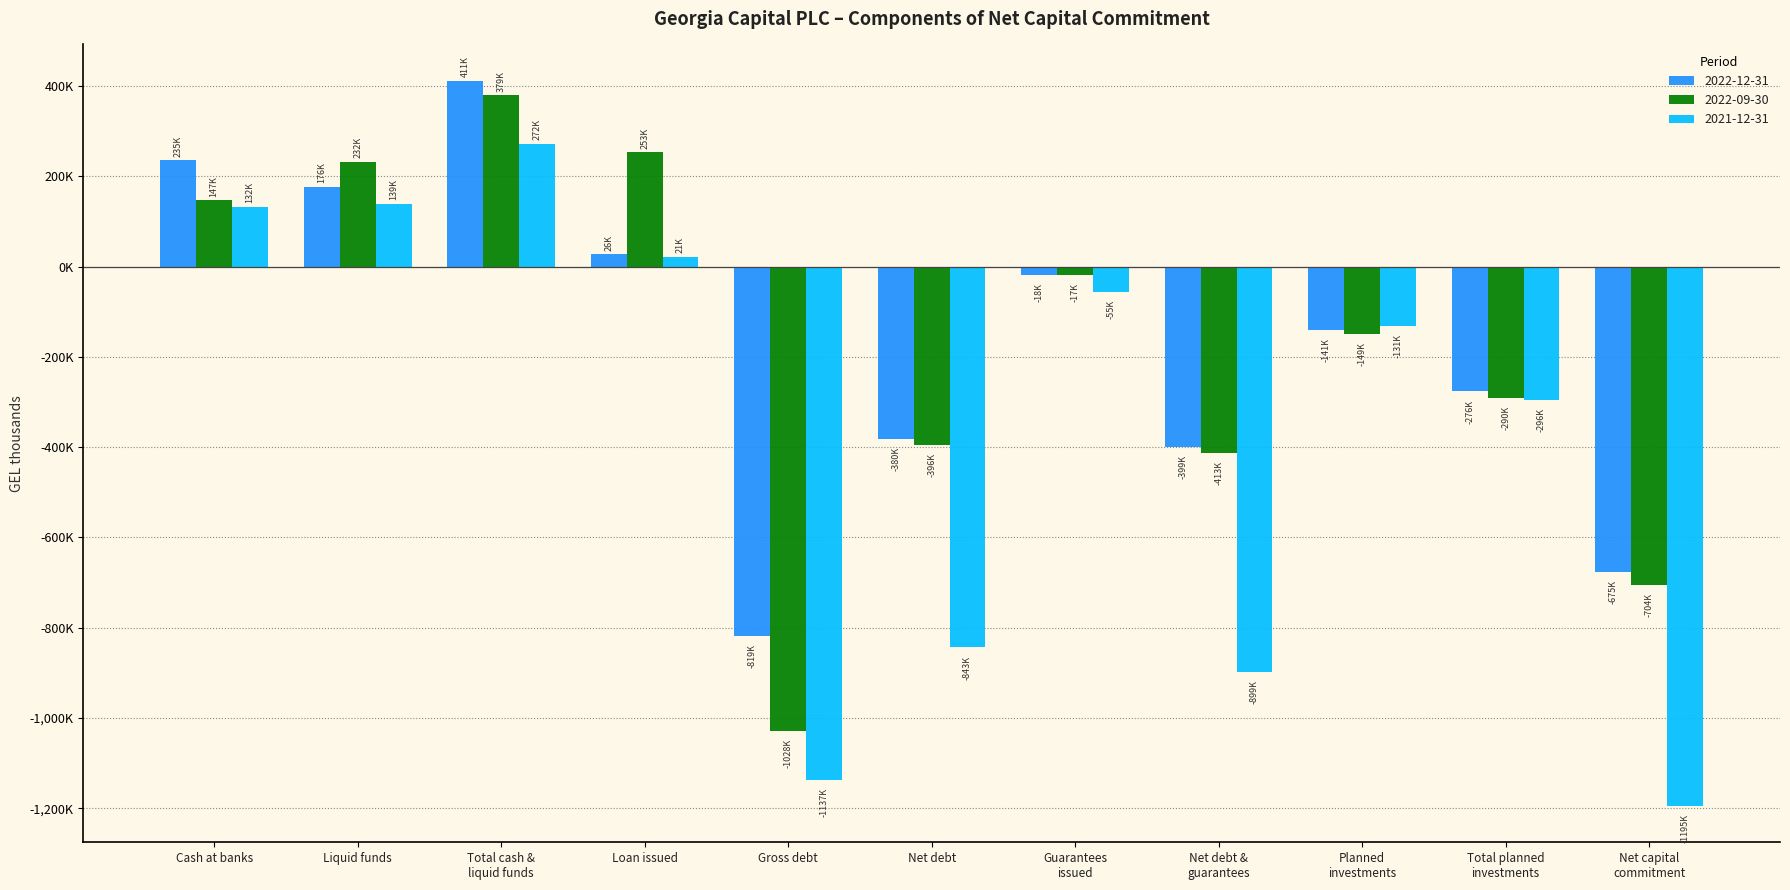

What is the value of the 2022-12-31 bar at the 10th from the left?

-276496